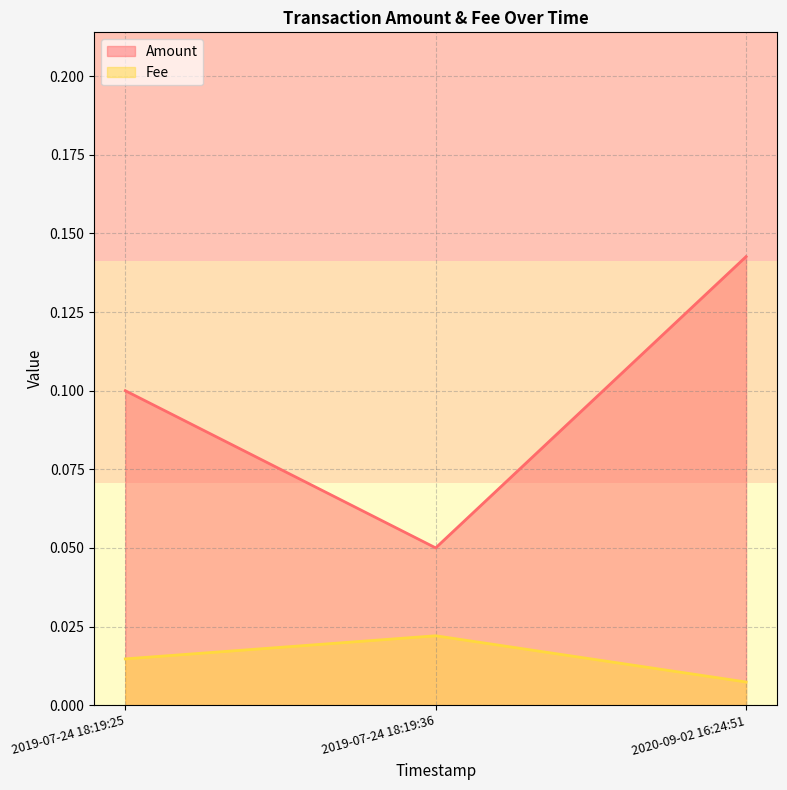

At which label does Amount reach its peak?

2020-09-02 16:24:51